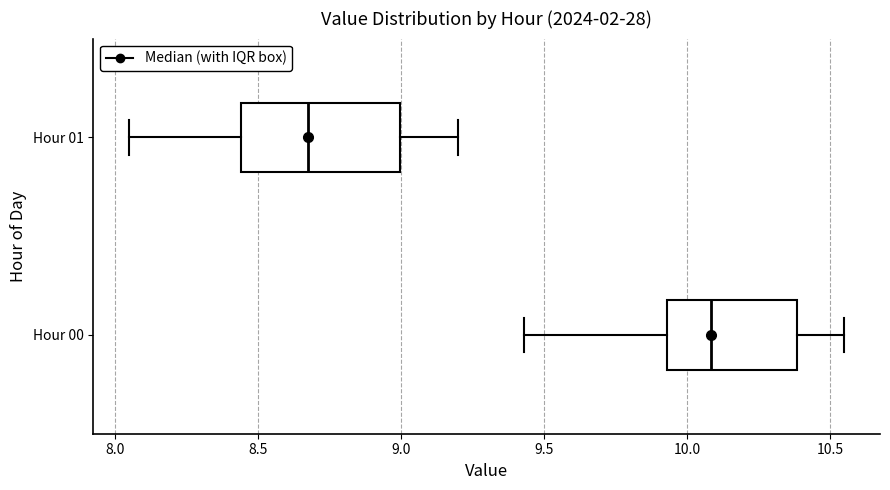

Where is the right edge of the box for Hour 01 on the x-axis? The values are not printed on the chart, so give them approximately, as read against the axis.

9.00